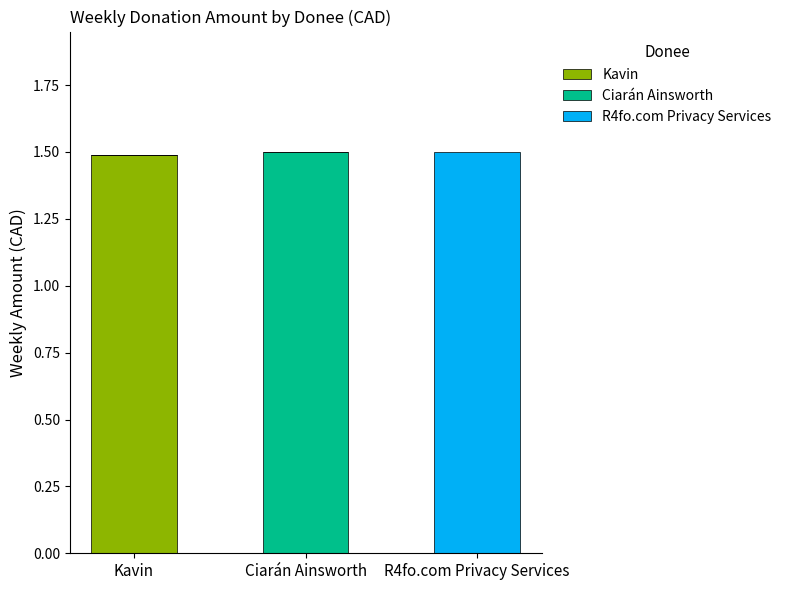

At which label does Kavin reach its peak?

Kavin